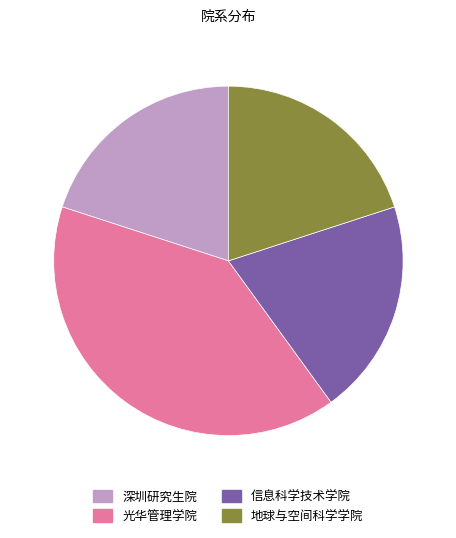

Which category has the biggest portion of the pie?

光华管理学院